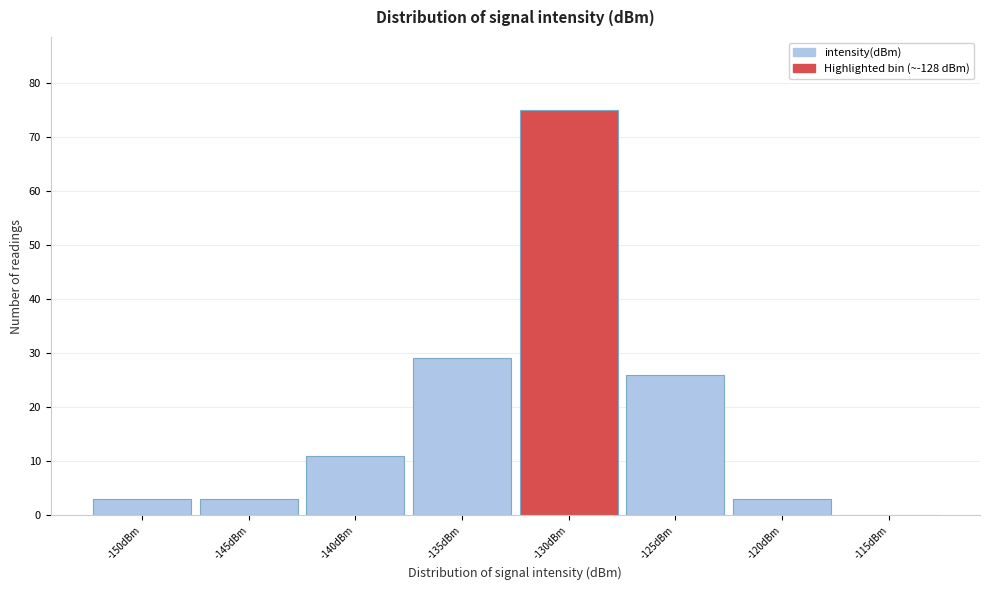

Reading left to right, transcribe all the data shown in this chart.

-150dBm=3	-145dBm=3	-140dBm=11	-135dBm=29	-130dBm=75	-125dBm=26	-120dBm=3	-115dBm=0